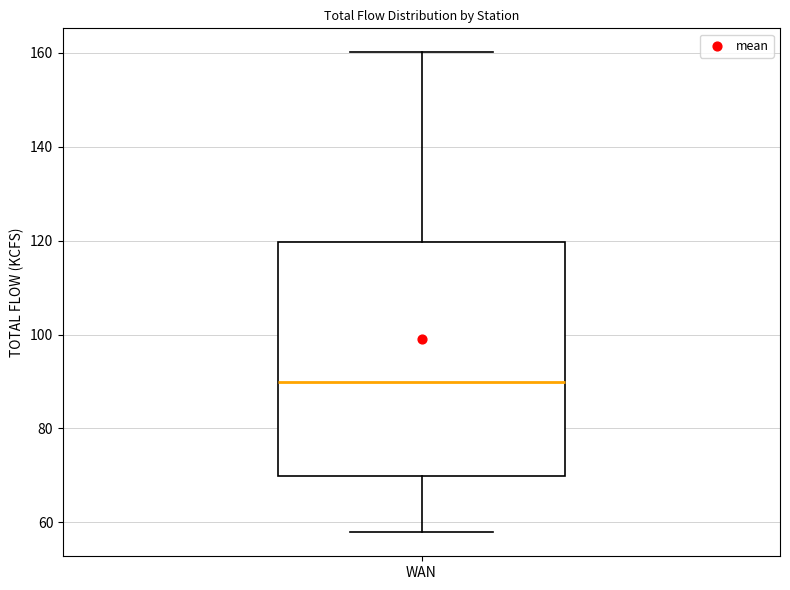

Read this box plot against the y-axis: the position of the median line, the range covered by the box, and the ends of both whiskers. The values are not printed on the chart, so give them approximately, as read against the axis.

median 90, box 70 to 120, whiskers 58 to 160